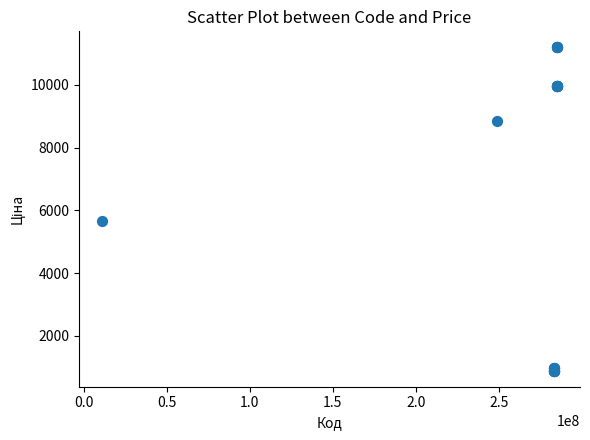

What Y value in the scatter plot is closest to 6042?

5673.8